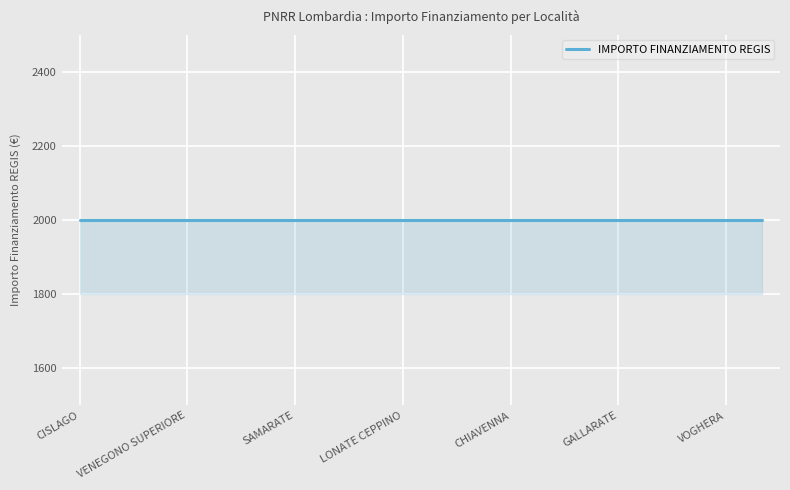

Which category has the highest value in the Investimento (2.1) series?

CISLAGO